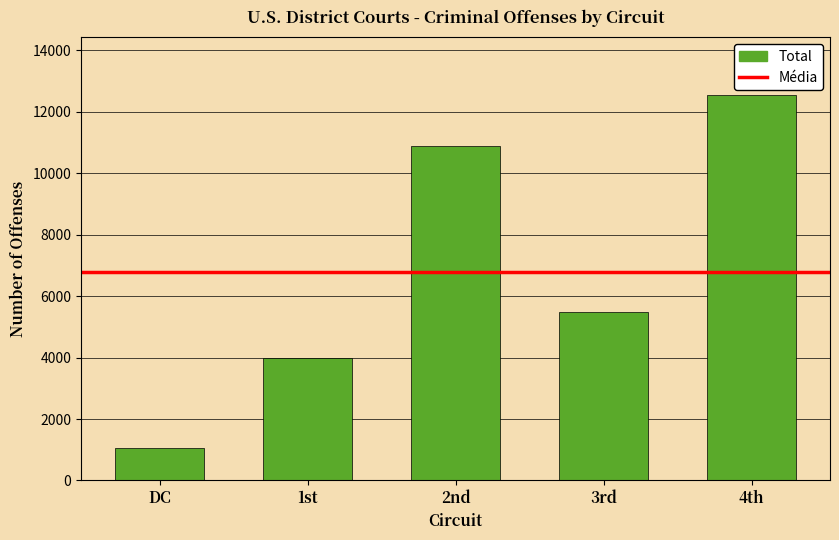

How many bars are there in total?

5